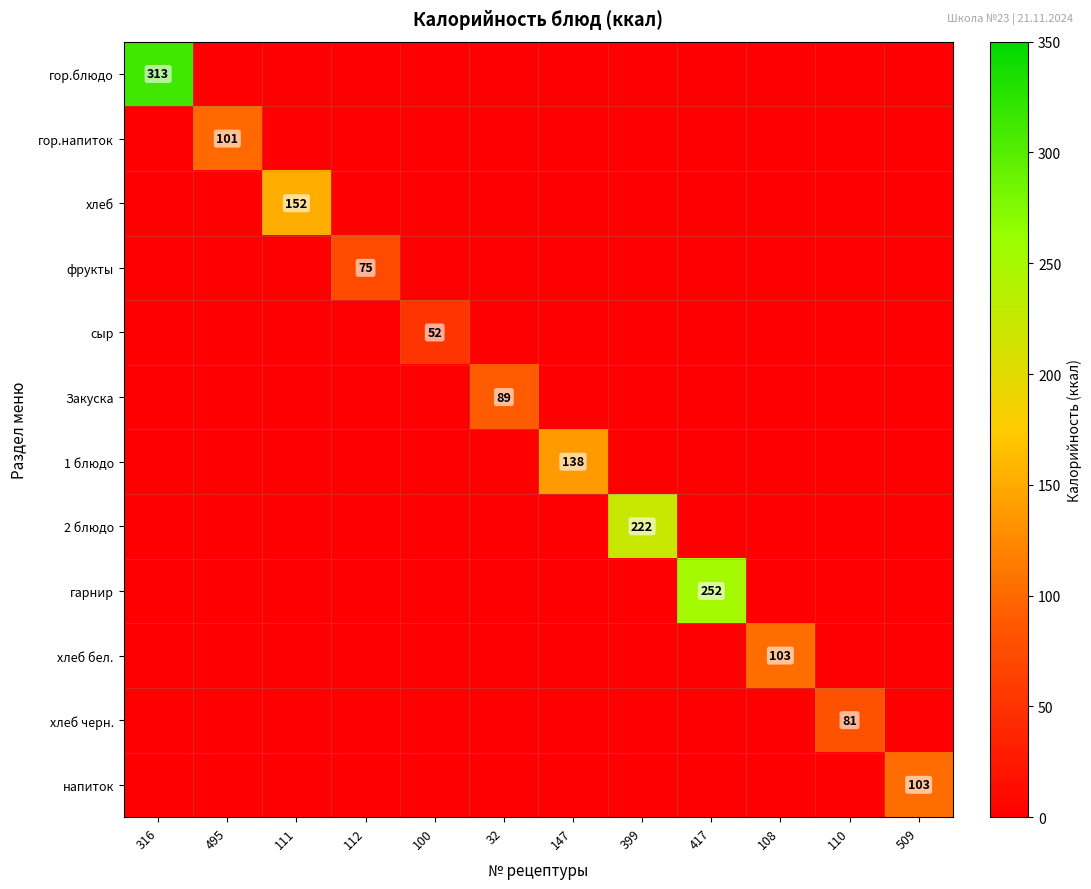

The сыр series shows 52 at 100. True or false?

True